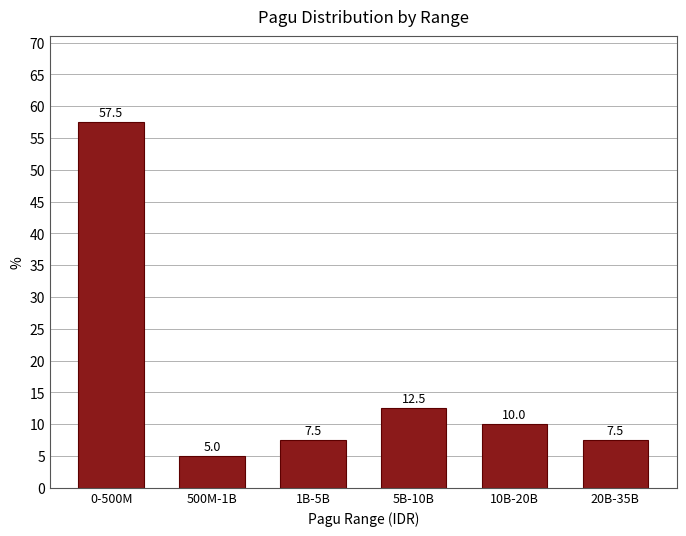

Reading left to right, list all the values displayed in this chart.

0-500M=57.5	500M-1B=5.0	1B-5B=7.5	5B-10B=12.5	10B-20B=10.0	20B-35B=7.5